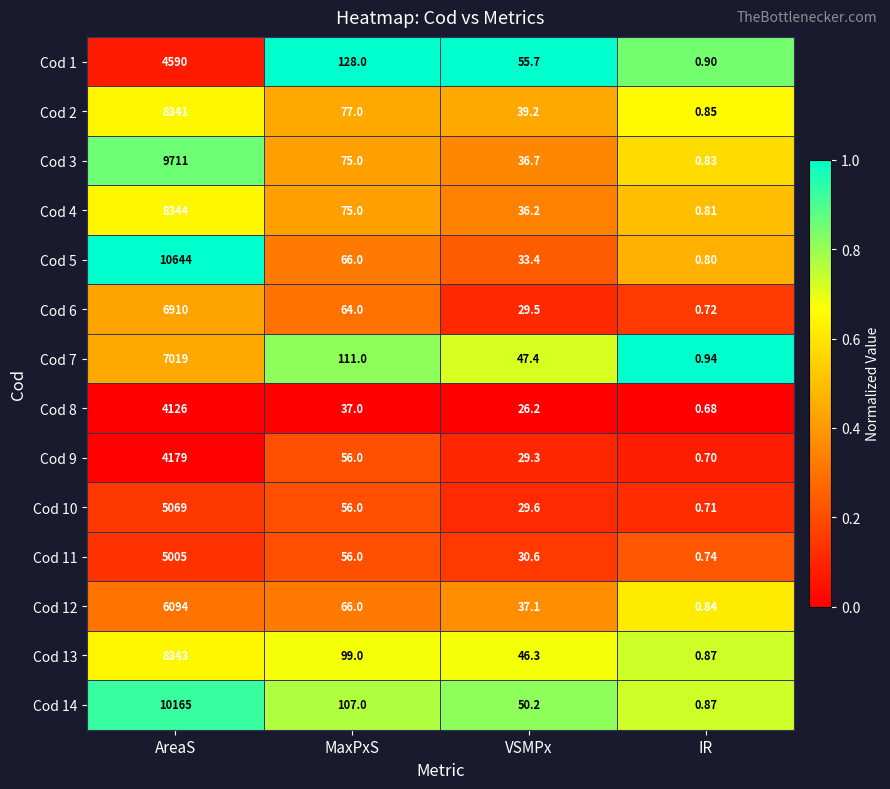

Rank the categories by Cod 5 value from highest to lowest.

AreaS, MaxPxS, VSMPx, IR